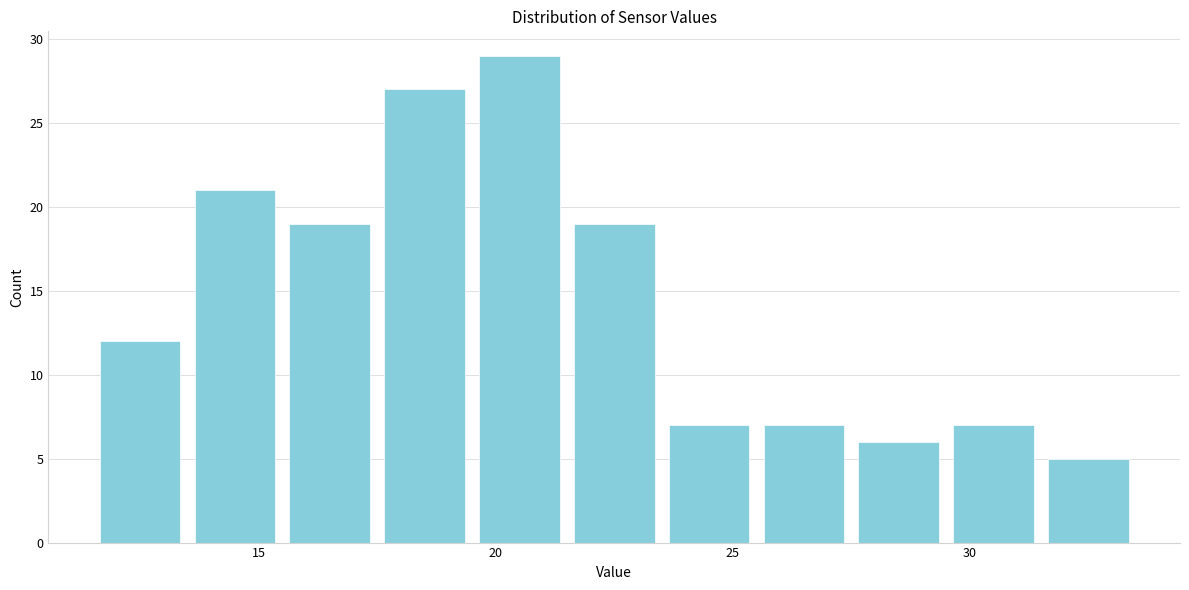

Reading left to right, list every bar in this chart as the range it spans on the x-axis followed by its height. The values are not printed on the chart, so give them approximately, as read against the axis.

11.5 to 13.5: 12
13.5 to 15.5: 21
15.5 to 17.5: 19
17.5 to 19.5: 27
19.5 to 21.5: 29
21.5 to 23.5: 19
23.5 to 25.5: 7
25.5 to 27.5: 7
27.5 to 29.5: 6
29.5 to 31.5: 7
31.5 to 33.5: 5